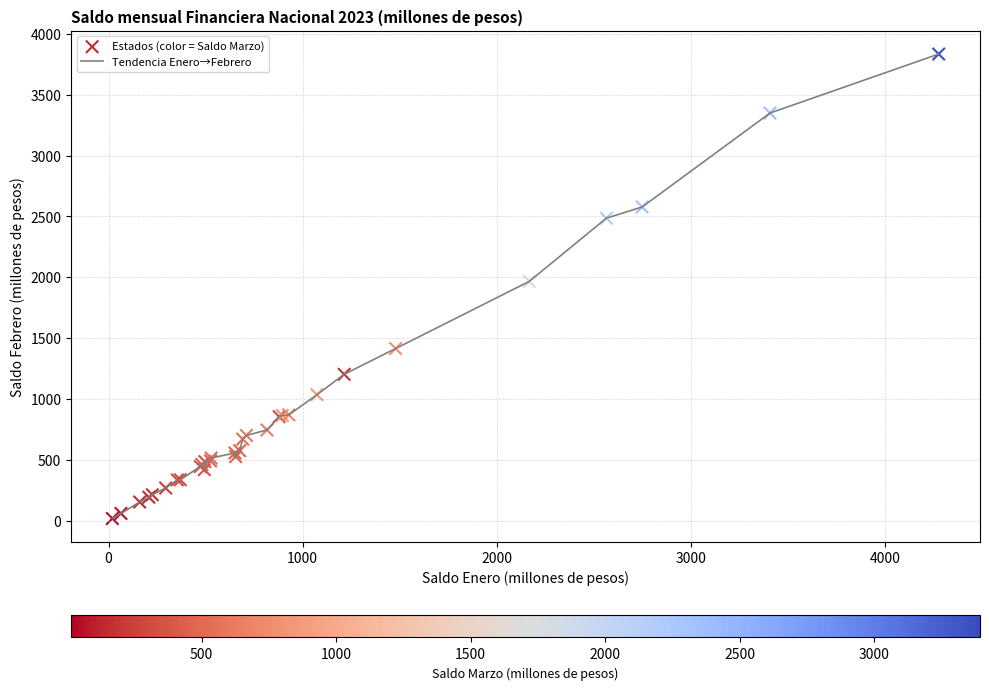

What is the difference between the maximum and minimum values?

3815.8